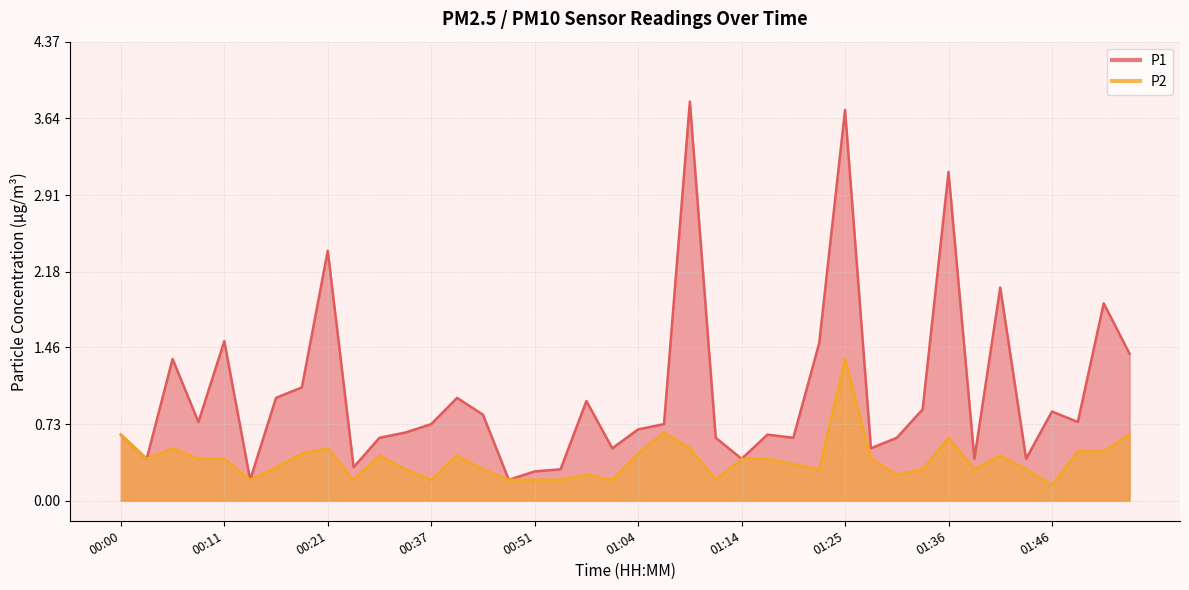

At how many categories does at least one series exceed 3?

3